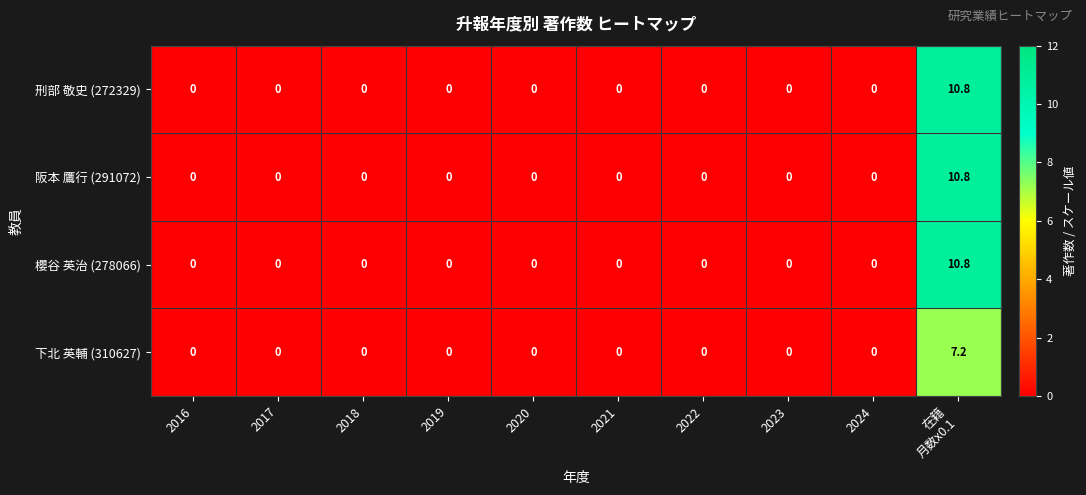

The 下北 英輔 (310627) series shows -5.0 at 2020. True or false?

False